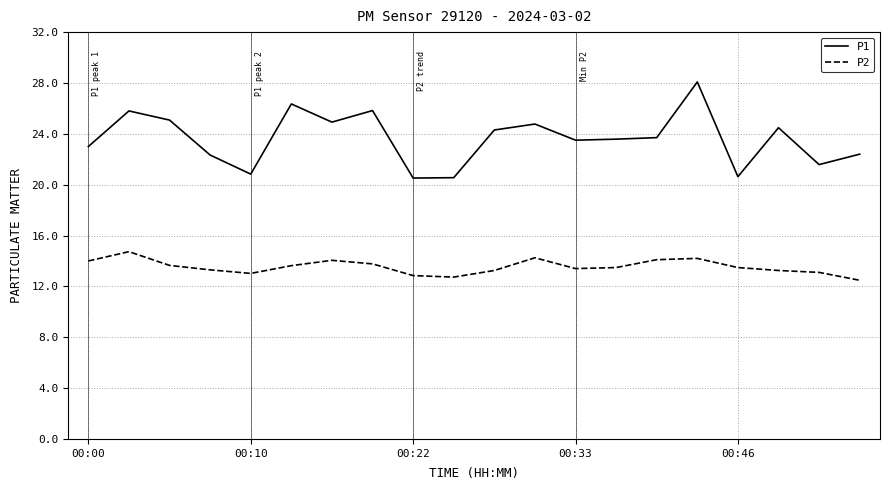

Which series has the largest total across all categories?

P1